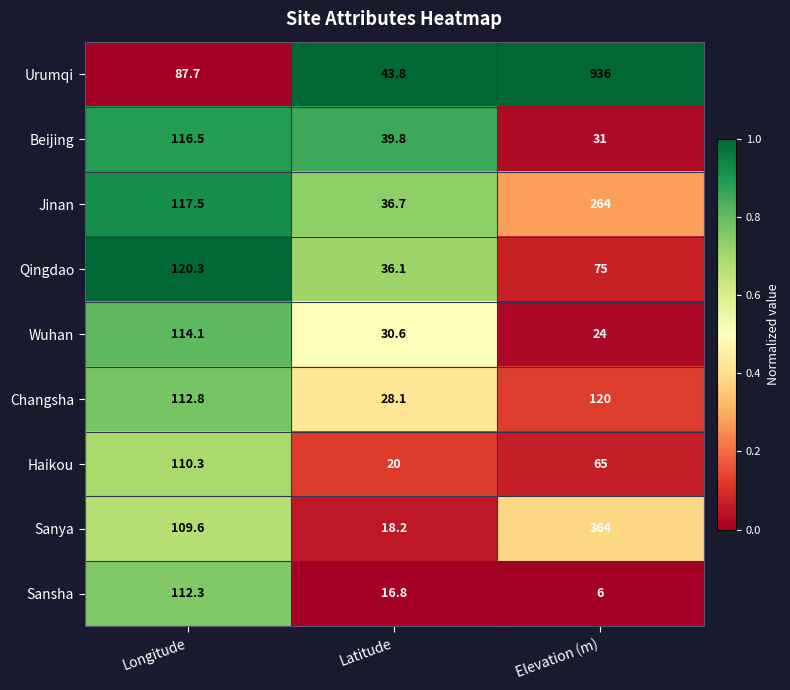

Is it true that Beijing equals 39.8 at Latitude?

True